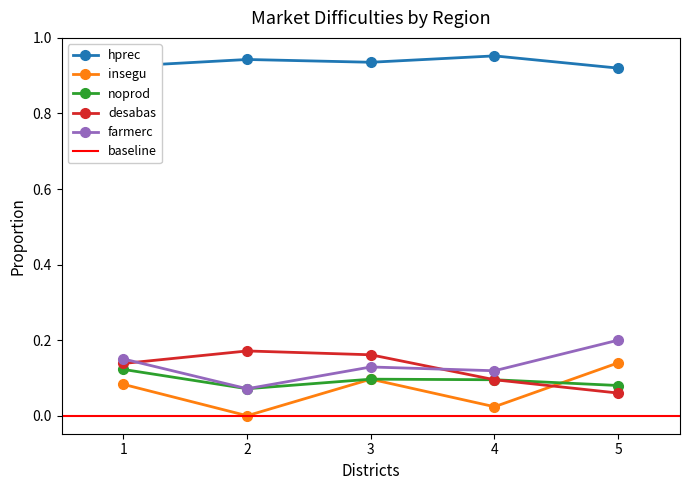

Reading right to left, list all the values displayed in this chart.

hprec: 5=0.9	4=1.0	3=0.9	2=0.9	1=0.9
insegu: 5=0.1	4=0.0	3=0.1	2=0.0	1=0.1
noprod: 5=0.1	4=0.1	3=0.1	2=0.1	1=0.1
desabas: 5=0.1	4=0.1	3=0.2	2=0.2	1=0.1
farmerc: 5=0.2	4=0.1	3=0.1	2=0.1	1=0.2